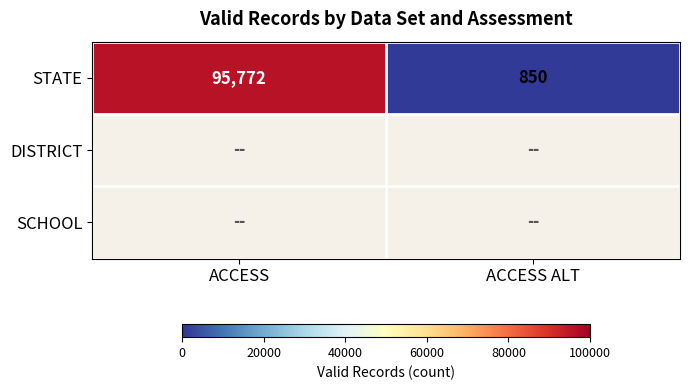

At which category does the chart reach its peak across all series?

ACCESS